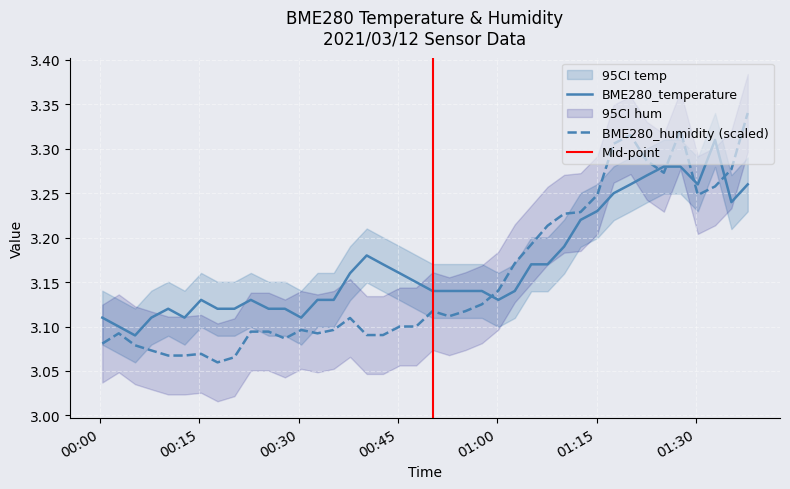

What is the lowest value of the BME280_humidity series?

3.1